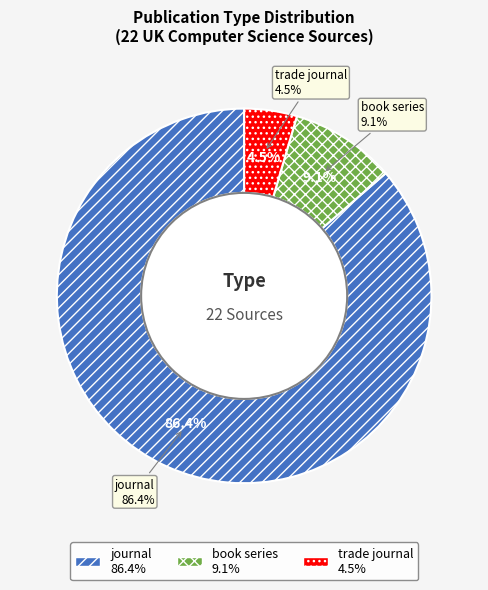

Combined, do journal and trade journal account for over 50%?

Yes